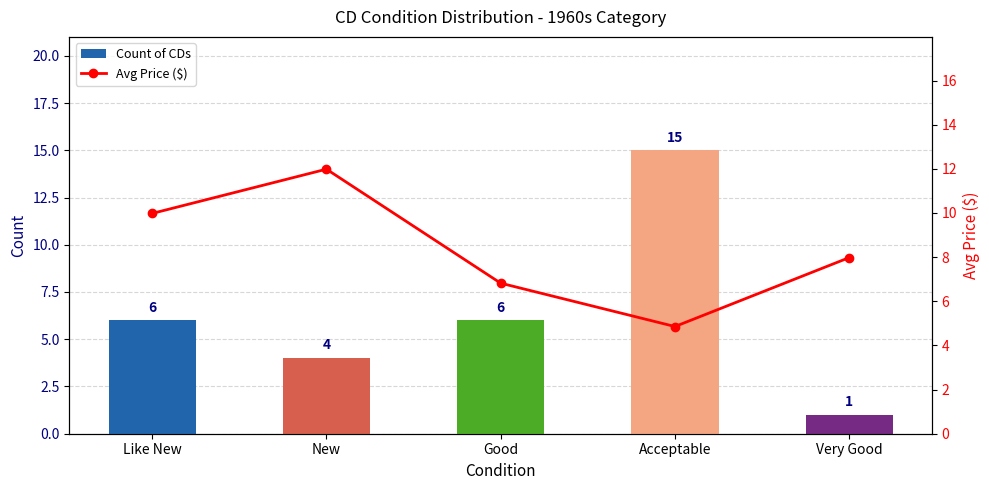

List the series in order of their overall mean, lowest first.

Count of CDs, Avg Price ($)